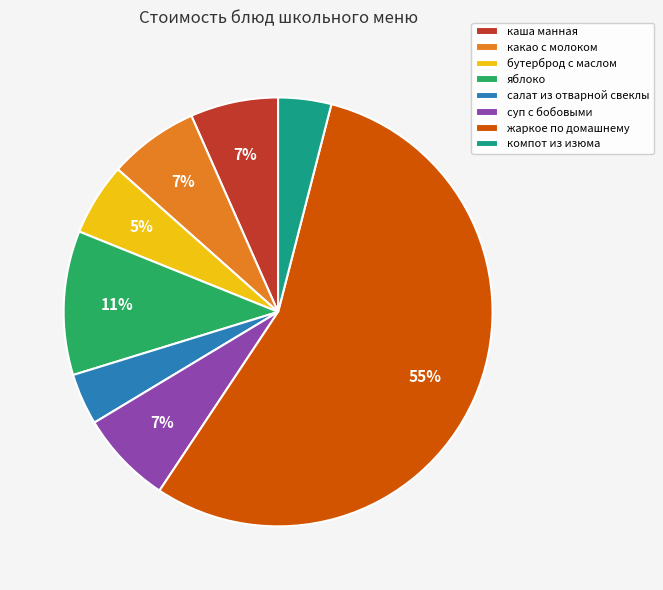

How many segments does this pie chart have?

8